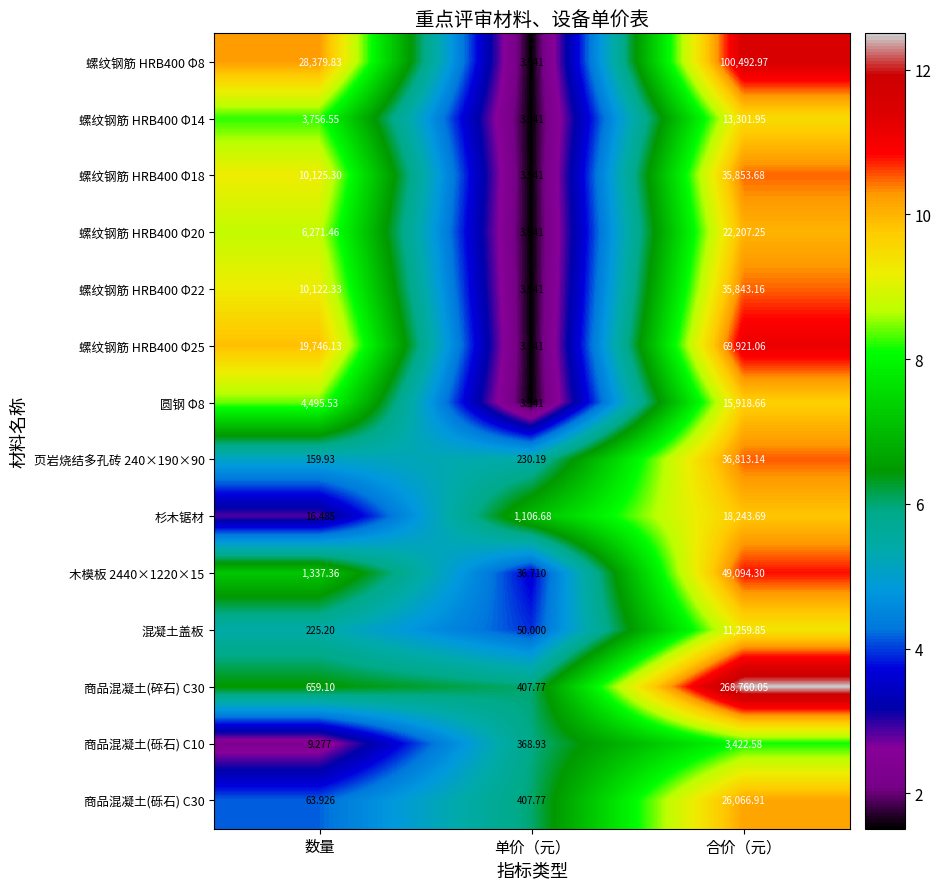

At which category does the chart reach its peak across all series?

合价（元）